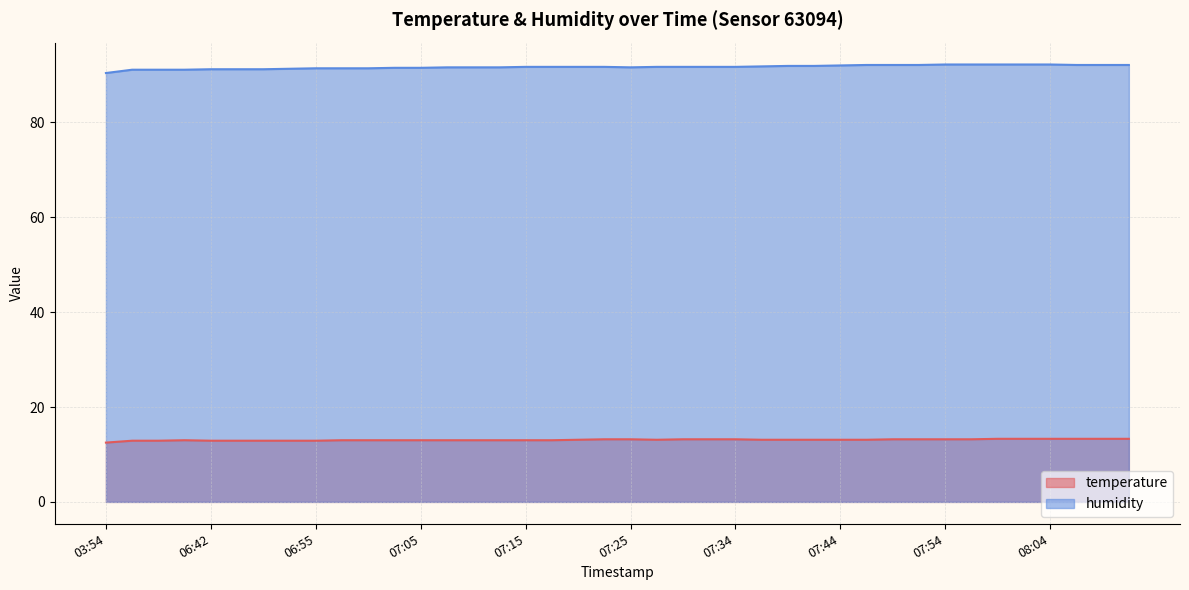

List the series in order of their overall mean, lowest first.

temperature, humidity